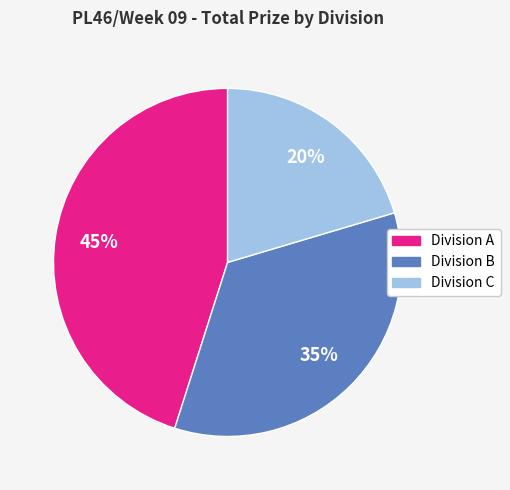

To the nearest percent, what is the average slice percentage?

33%